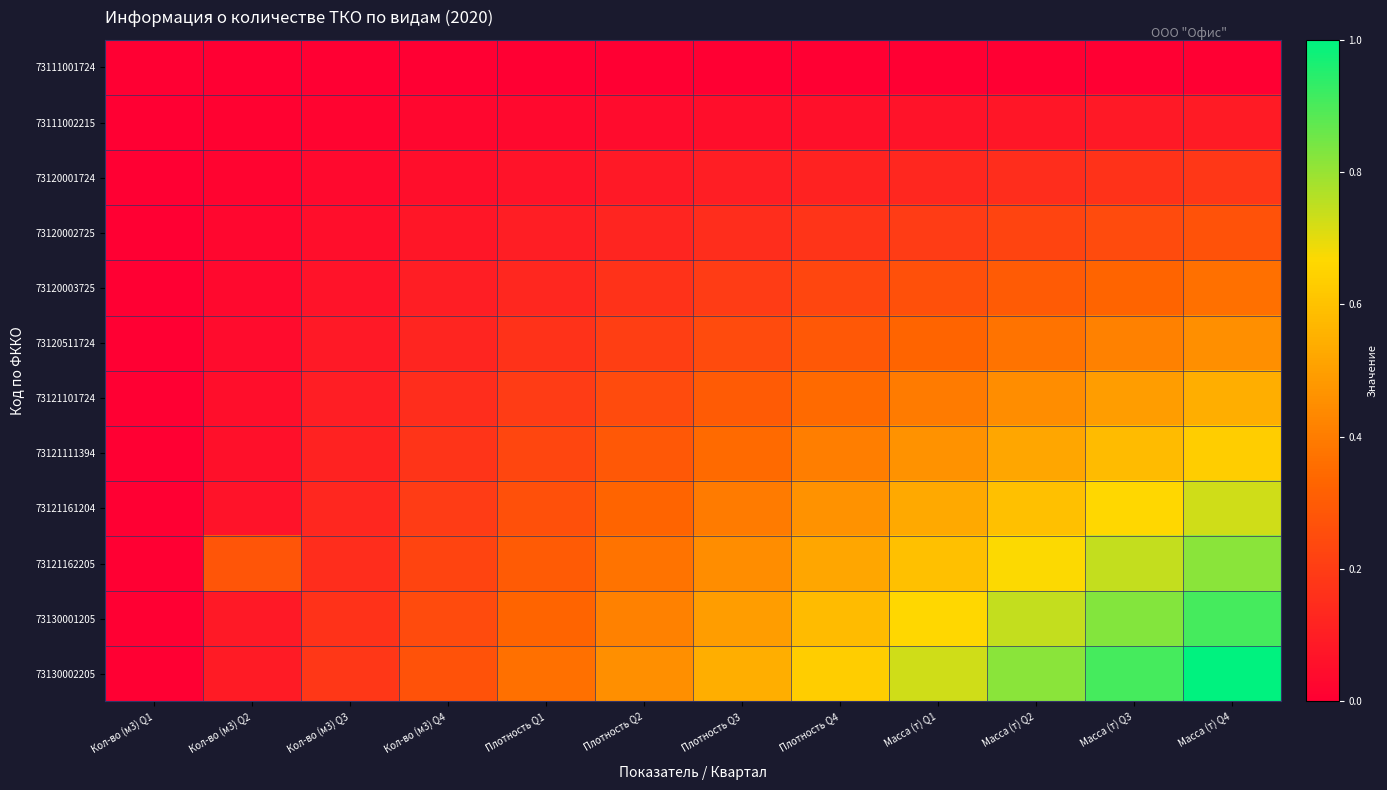

At which category is the sum across all series the highest?

Масса (т) Q4